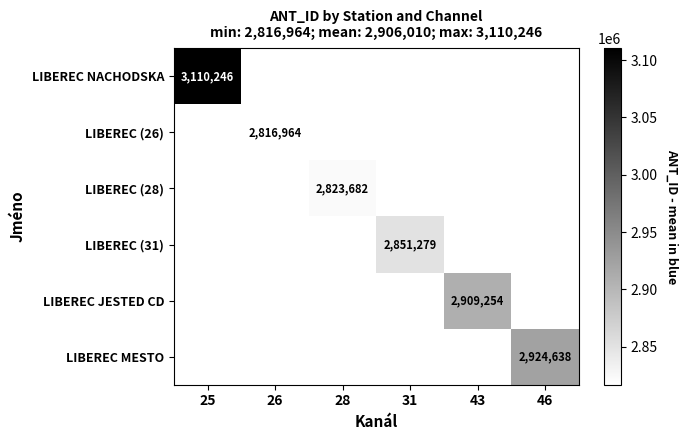

Is it true that LIBEREC (31) equals 4212714 at 31?

False